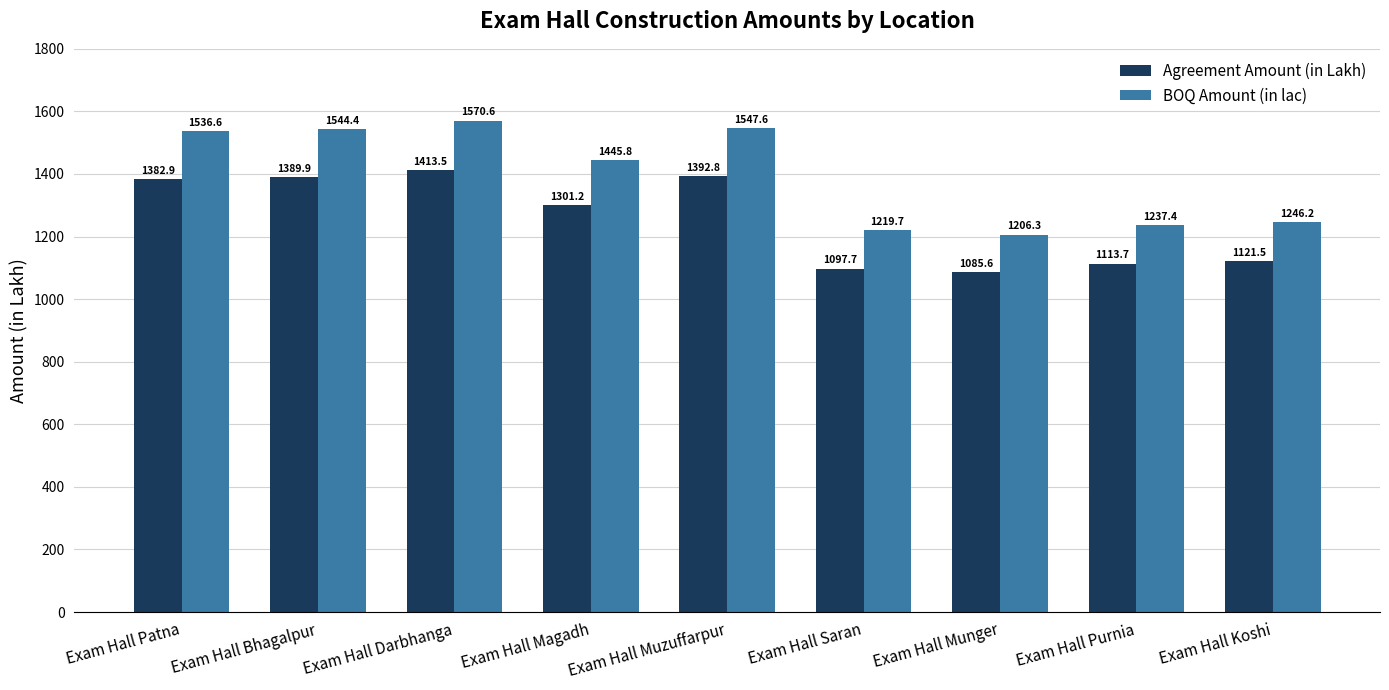

Which series has the largest total across all categories?

BOQ Amount (in lac)